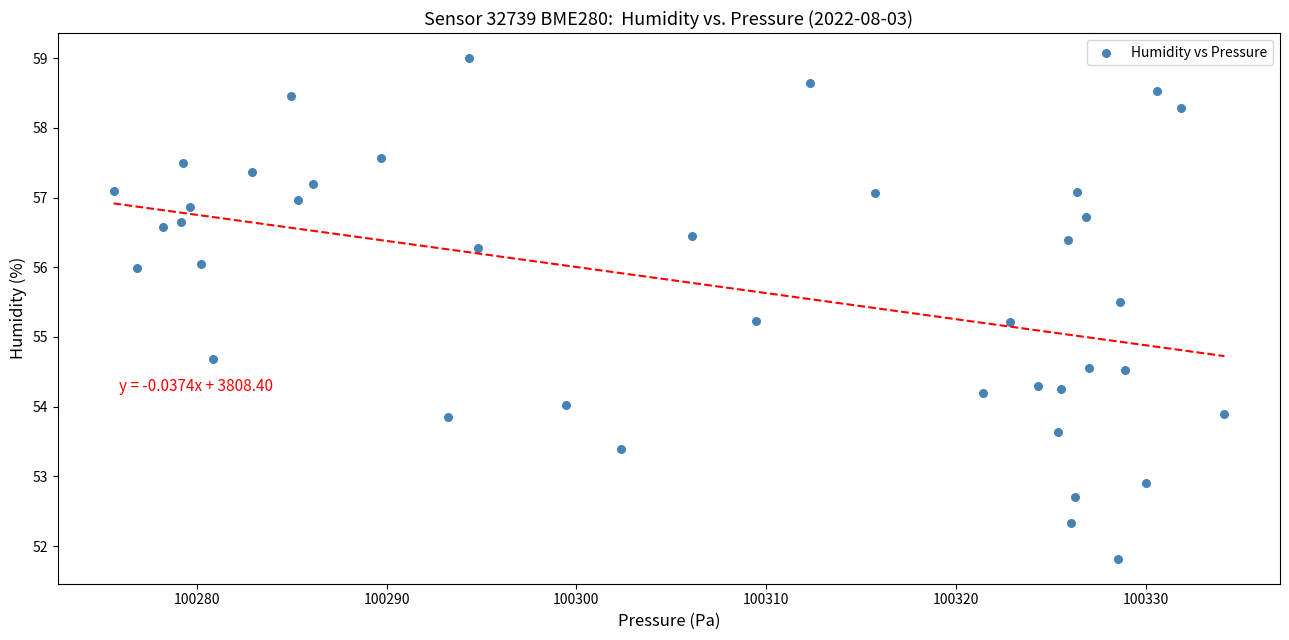

What is the range of Y values (max minus min)?

7.2